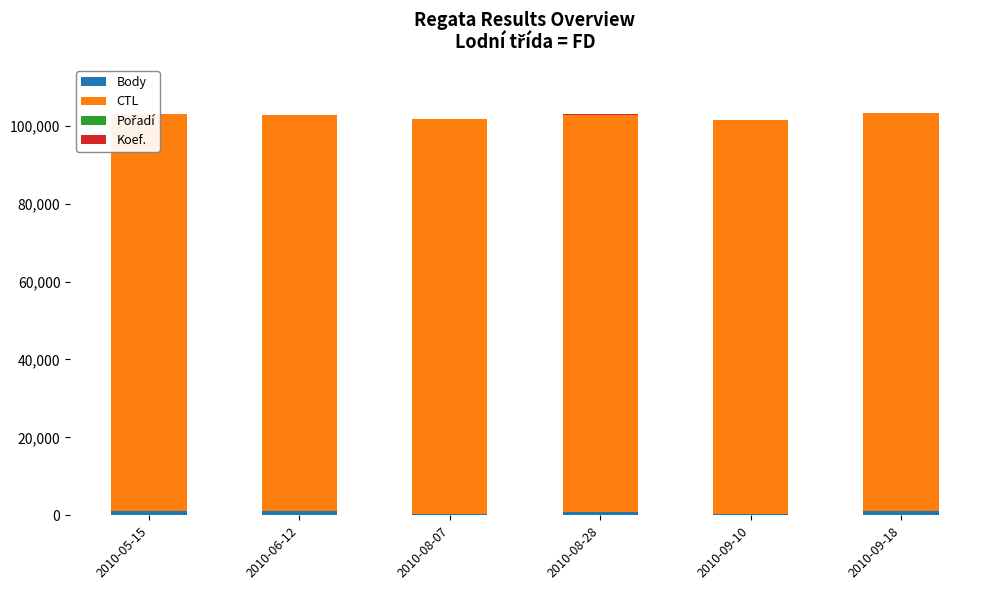

True or false: Koef. has a value of 1 at 2010-09-10.

True